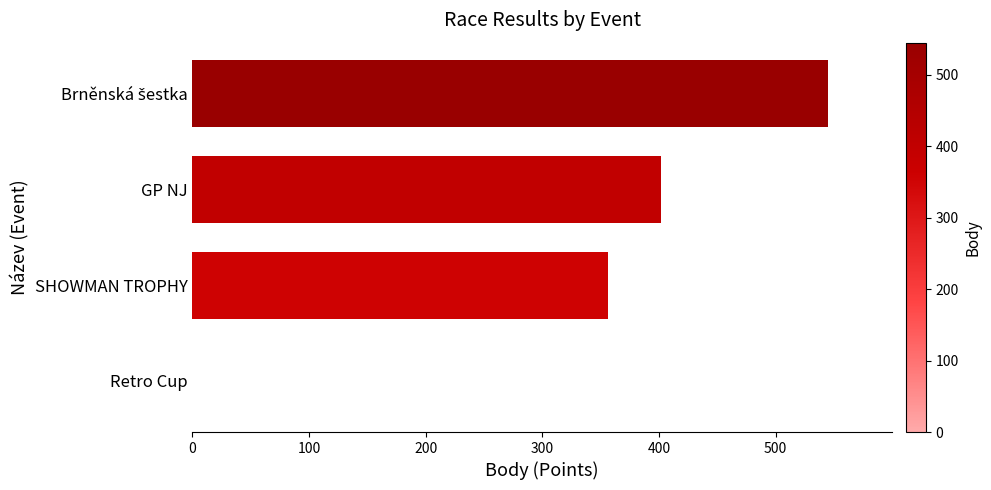

Approximately how many times larger is the value at GP NJ compared to SHOWMAN TROPHY?

1.1